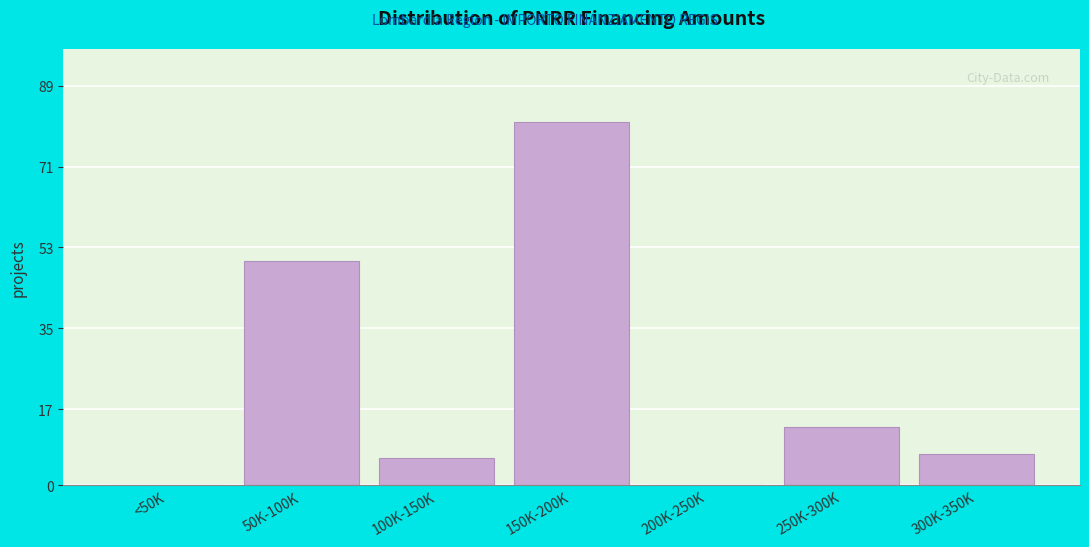

Reading left to right, list all the values displayed in this chart.

<50K=0	50K-100K=50	100K-150K=6	150K-200K=81	200K-250K=0	250K-300K=13	300K-350K=7